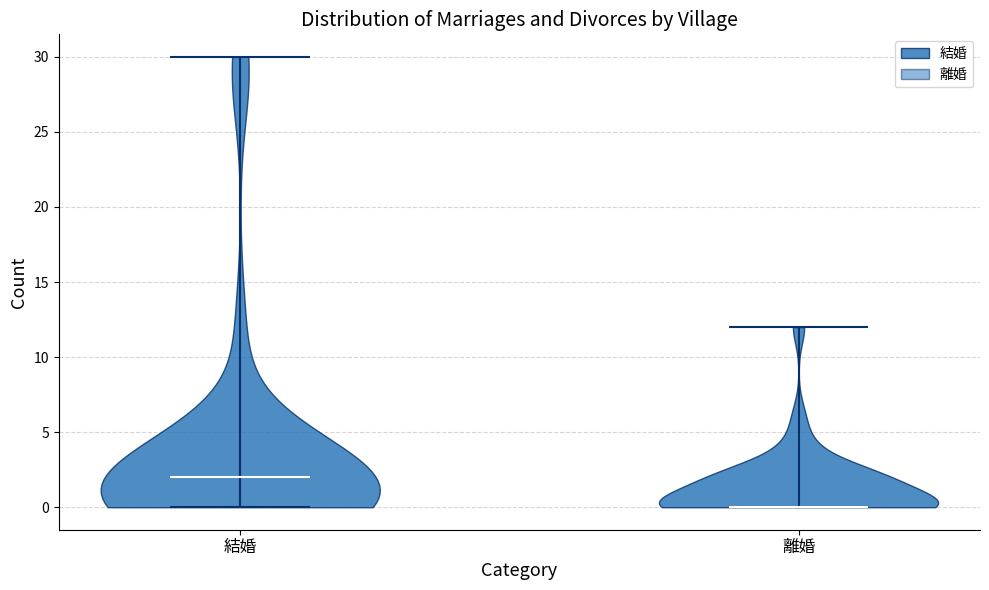

Which violin has the highest median line?

結婚